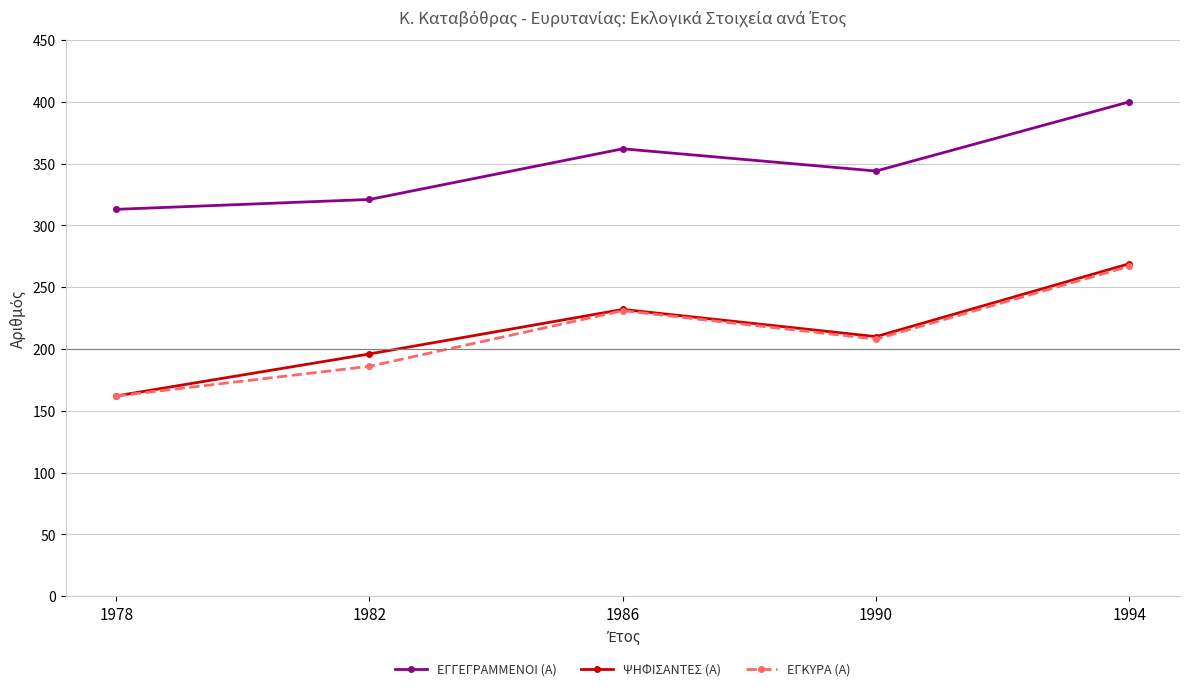

Which series has the largest total across all categories?

ΕΓΓΕΓΡΑΜΜΕΝΟΙ (Α)